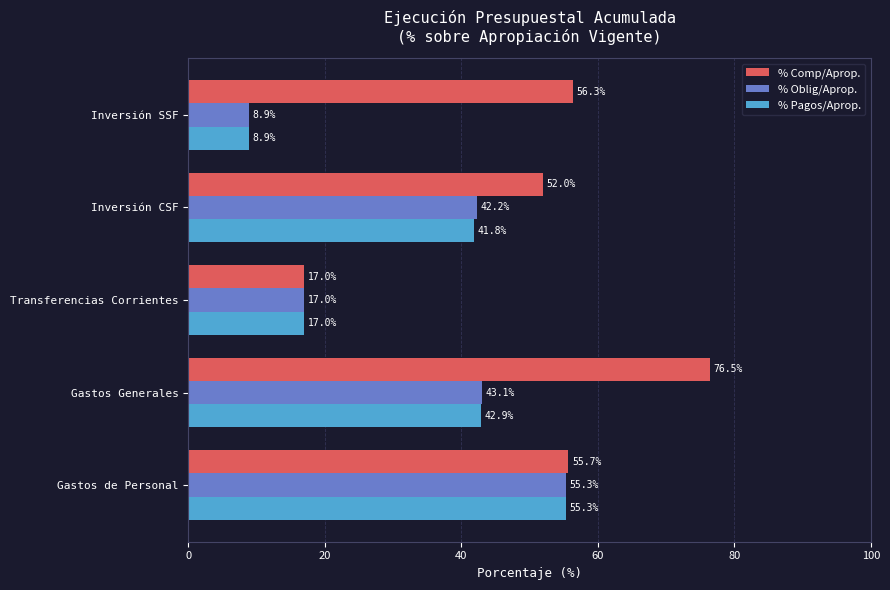

True or false: % Comp/Aprop. has a value of 52.0 at Inversión CSF.

True